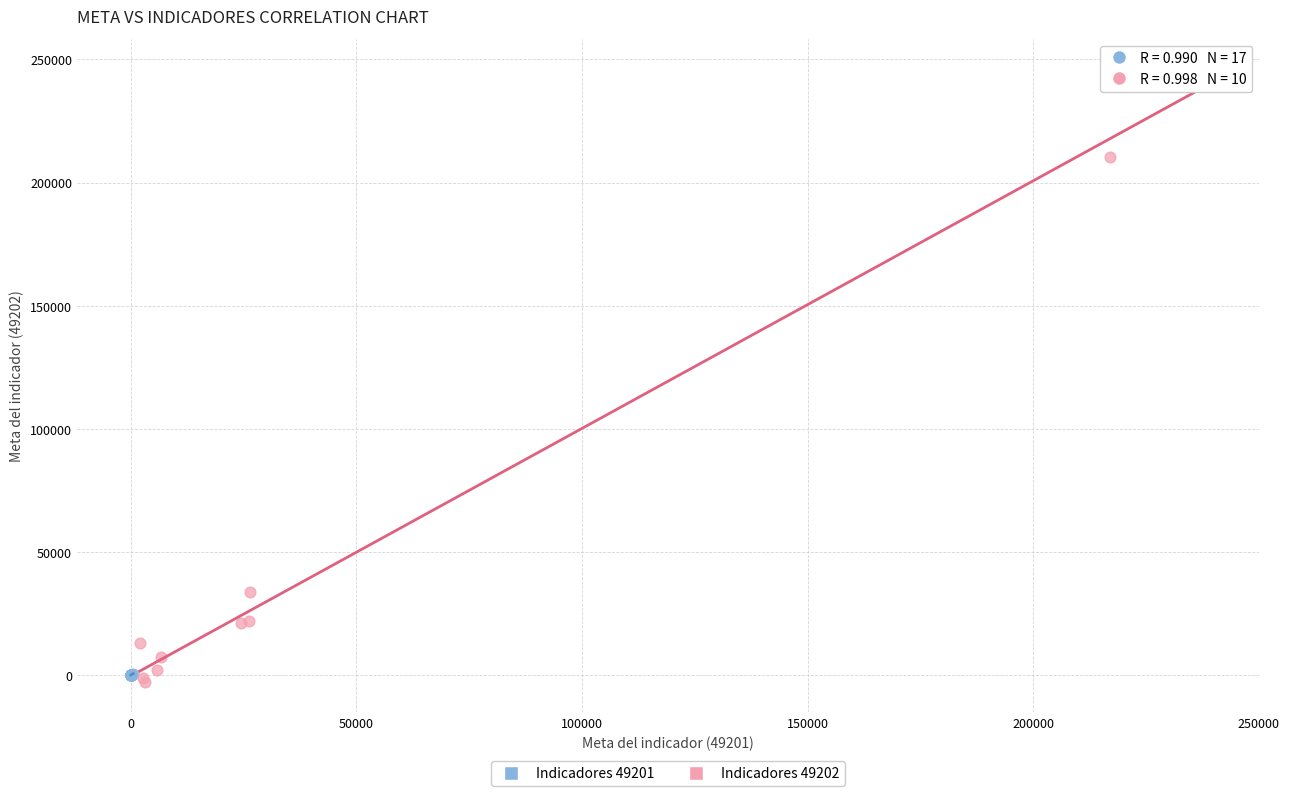

Which series contains the highest Y value?

Indicadores 49202